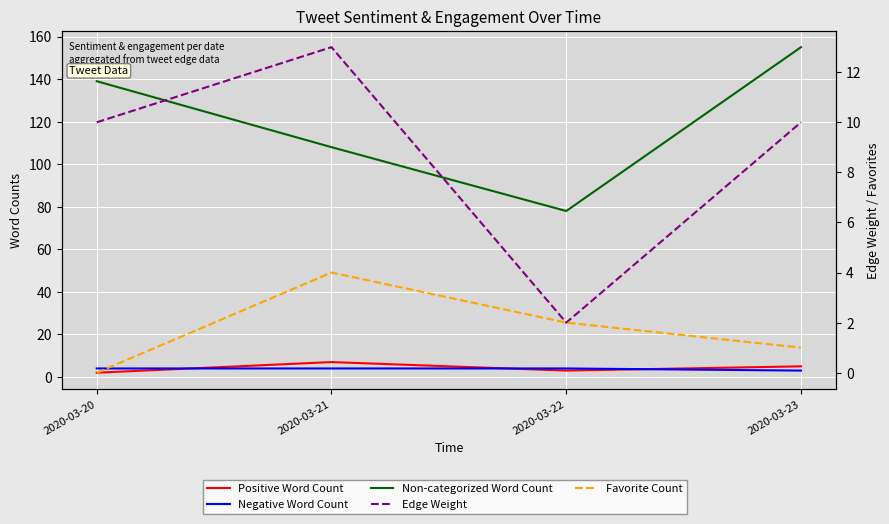

Rank the categories by Favorite Count value from lowest to highest.

2020-03-20, 2020-03-23, 2020-03-22, 2020-03-21